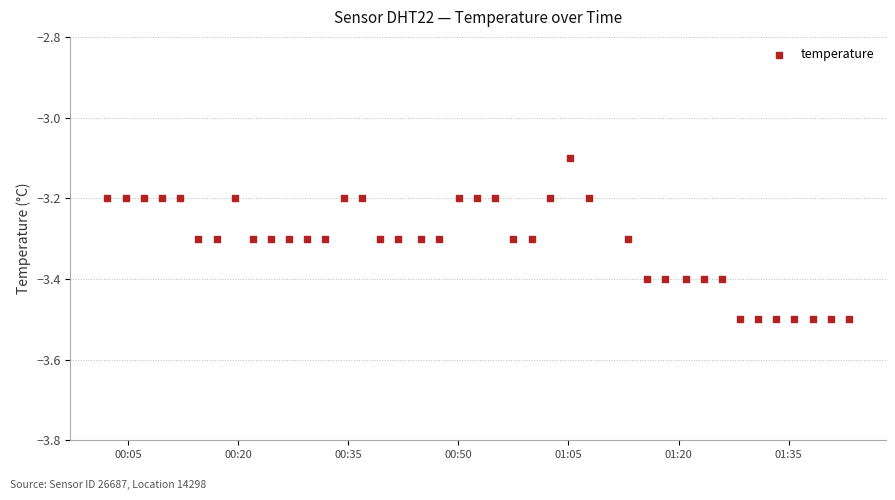

What is the range of Y values (max minus min)?

0.4